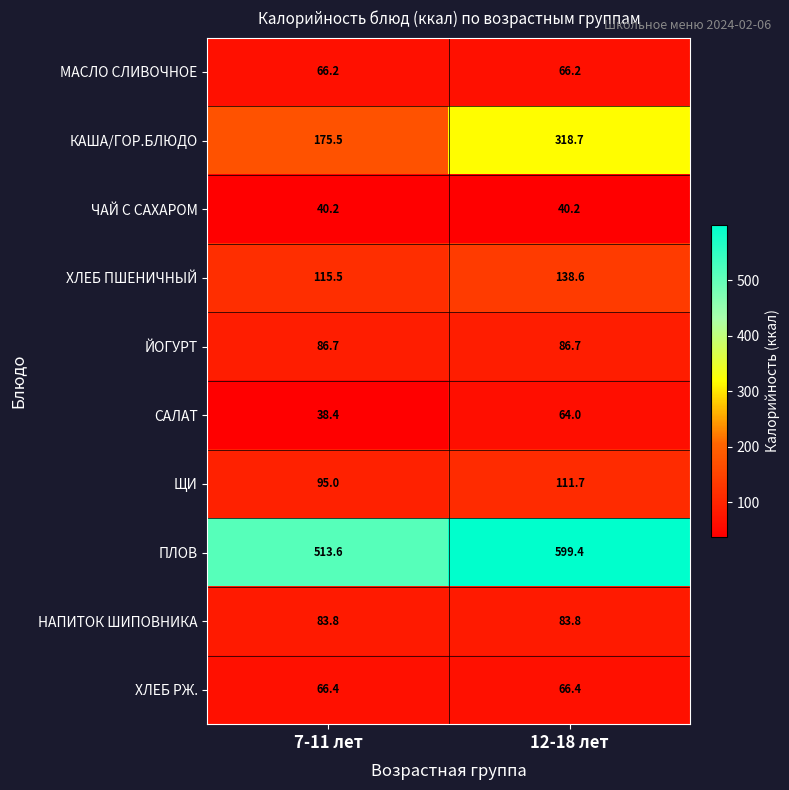

Reading left to right, transcribe all the data shown in this chart.

МАСЛО СЛИВОЧНОЕ: 66.2	66.2
КАША/ГОР.БЛЮДО: 175.5	318.7
ЧАЙ С САХАРОМ: 40.2	40.2
ХЛЕБ ПШЕНИЧНЫЙ: 115.5	138.6
ЙОГУРТ: 86.7	86.7
САЛАТ: 38.4	64.0
ЩИ: 95.0	111.7
ПЛОВ: 513.6	599.4
НАПИТОК ШИПОВНИКА: 83.8	83.8
ХЛЕБ РЖ.: 66.4	66.4